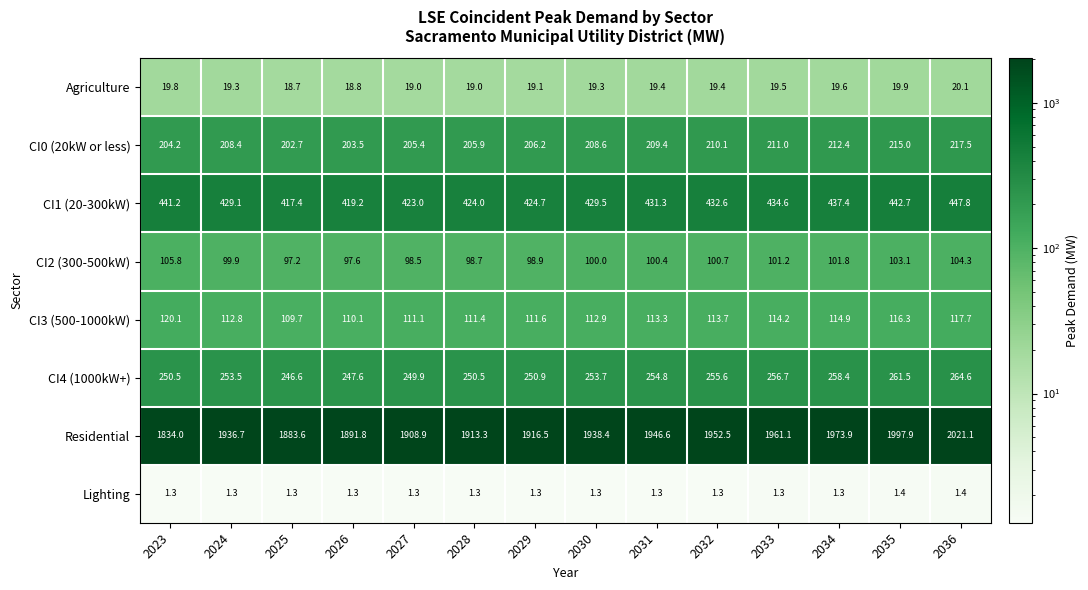

Which series has the largest range (max minus min)?

Residential